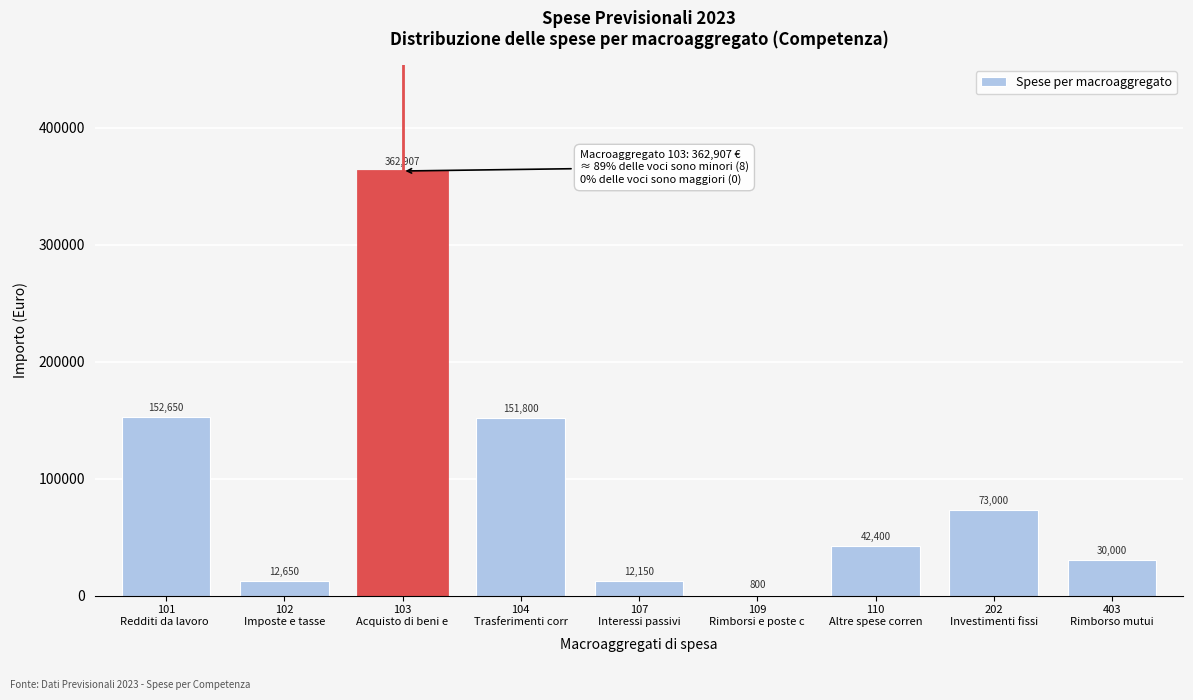

What is the sum of all values?

838357